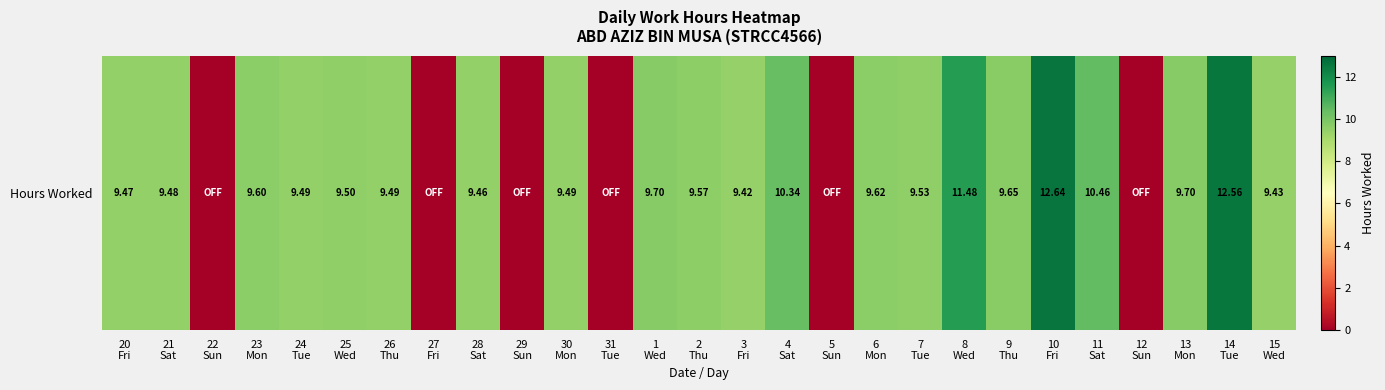

List the labels in order of value, largest first.

10
Fri, 14
Tue, 8
Wed, 11
Sat, 4
Sat, 1
Wed, 13
Mon, 9
Thu, 6
Mon, 23
Mon, 2
Thu, 7
Tue, 25
Wed, 24
Tue, 26
Thu, 30
Mon, 21
Sat, 20
Fri, 28
Sat, 15
Wed, 3
Fri, 22
Sun, 27
Fri, 29
Sun, 31
Tue, 5
Sun, 12
Sun